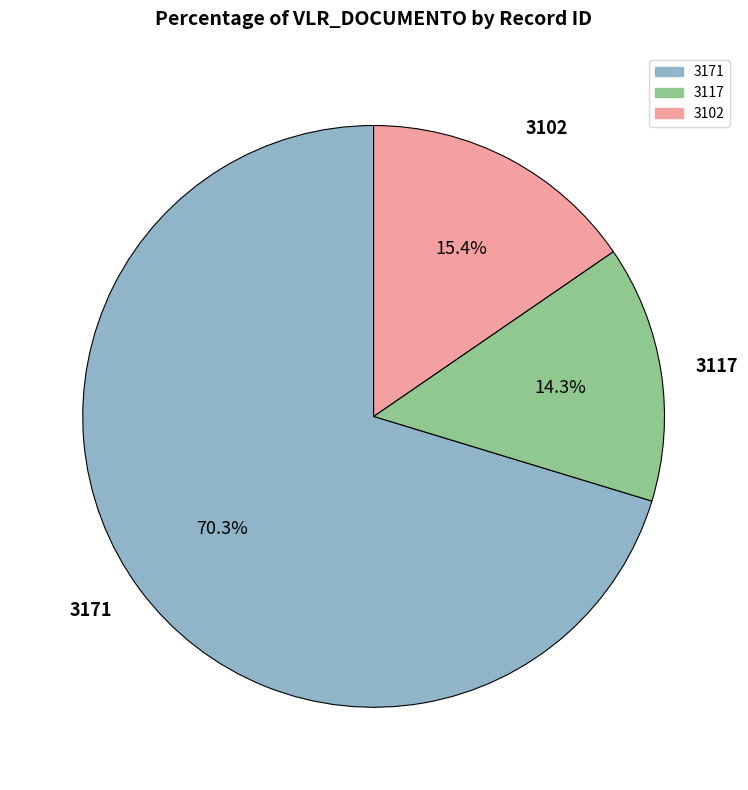

To the nearest percent, what is the average slice percentage?

33%